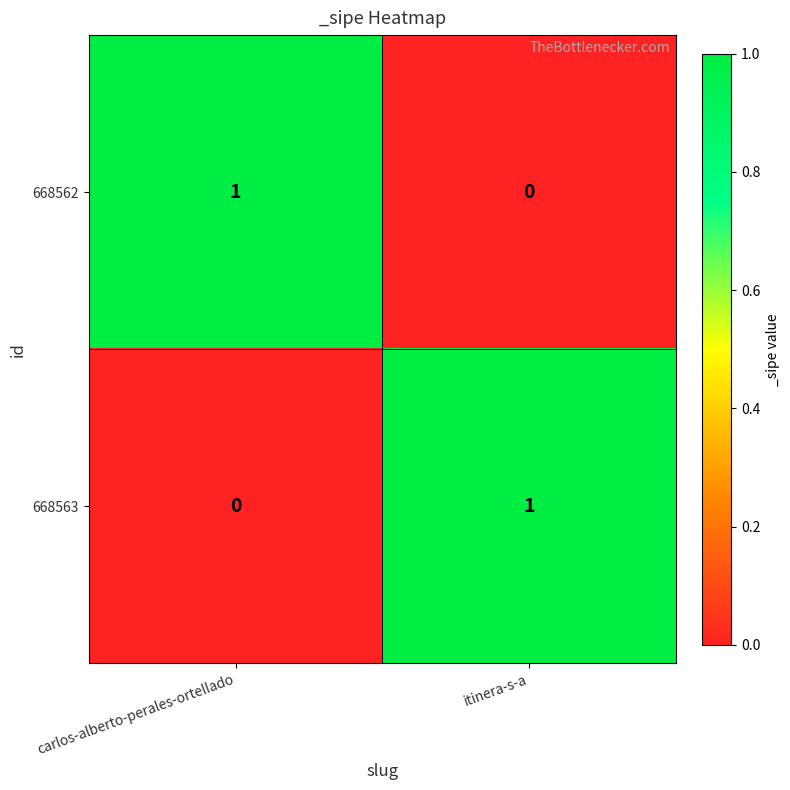

At which label is 668562 closest to 0?

itinera-s-a